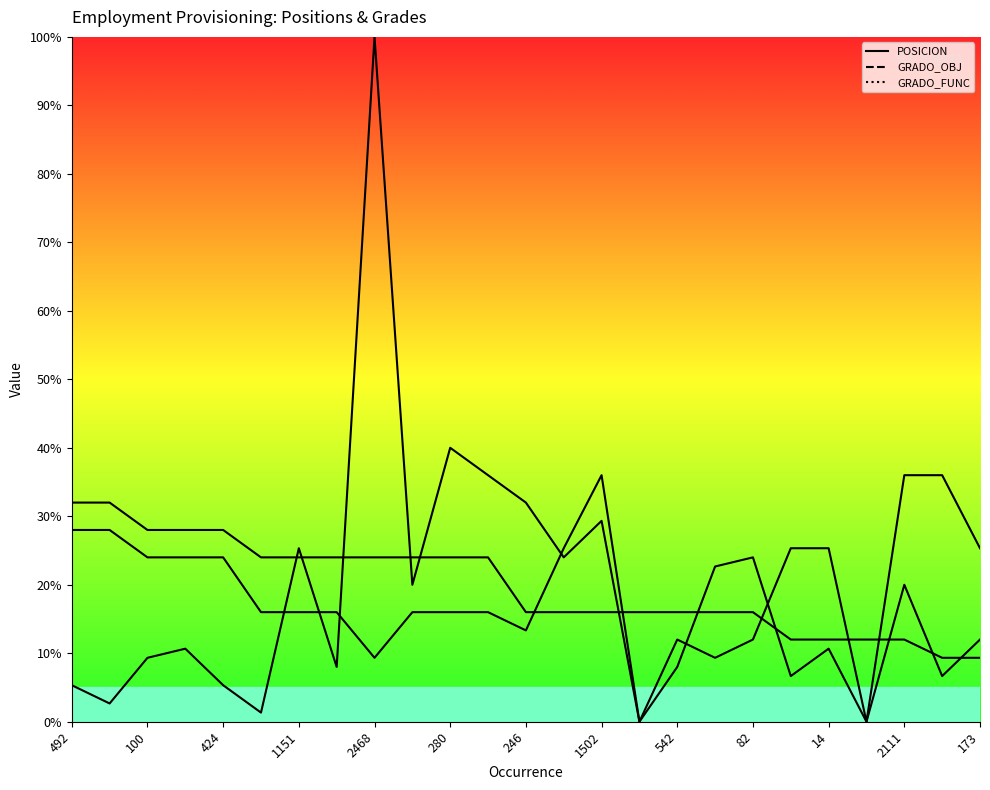

Where does the GRADO_FUNC series first go above 16?

492